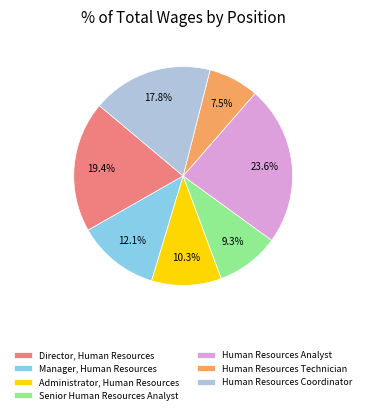

To the nearest percent, what is the difference between the largest and smallest slice percentages?

16%